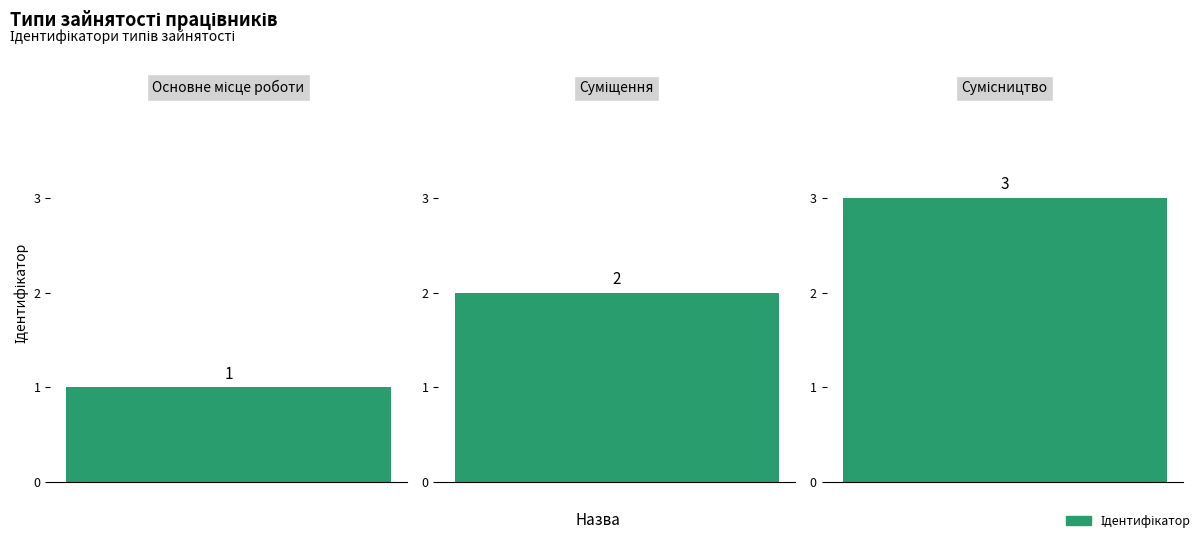

Reading left to right, list all the values displayed in this chart.

Основне місце роботи=1	Суміщення=2	Сумісництво=3